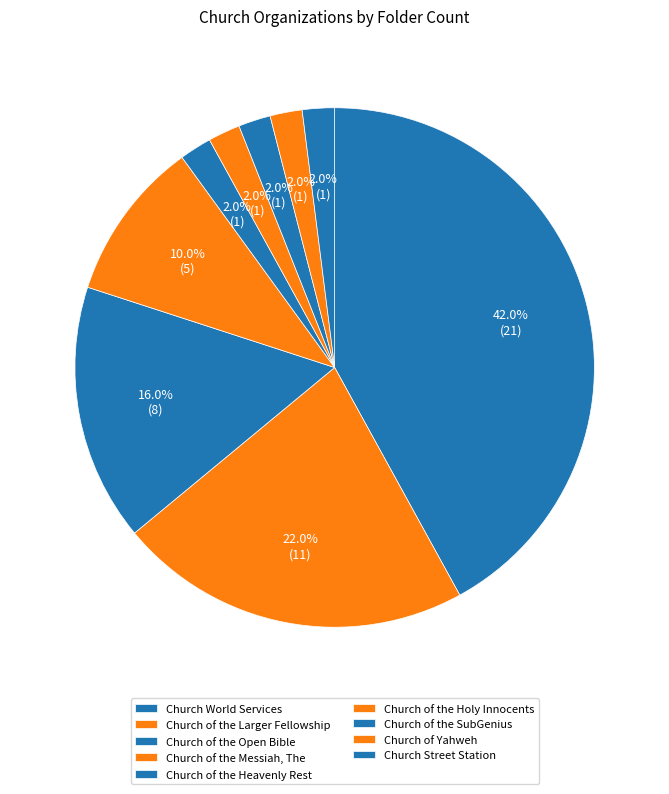

To the nearest percent, what is the difference between the Church of the Larger Fellowship and Church of the Heavenly Rest slice percentages?

20%